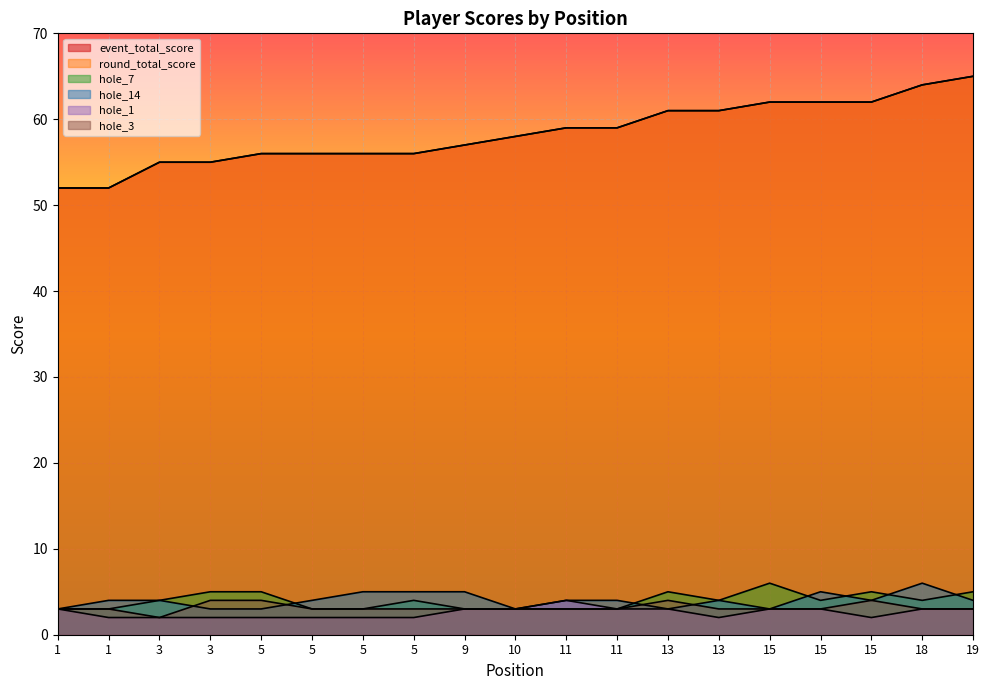

At which label does hole_14 reach its minimum?

1